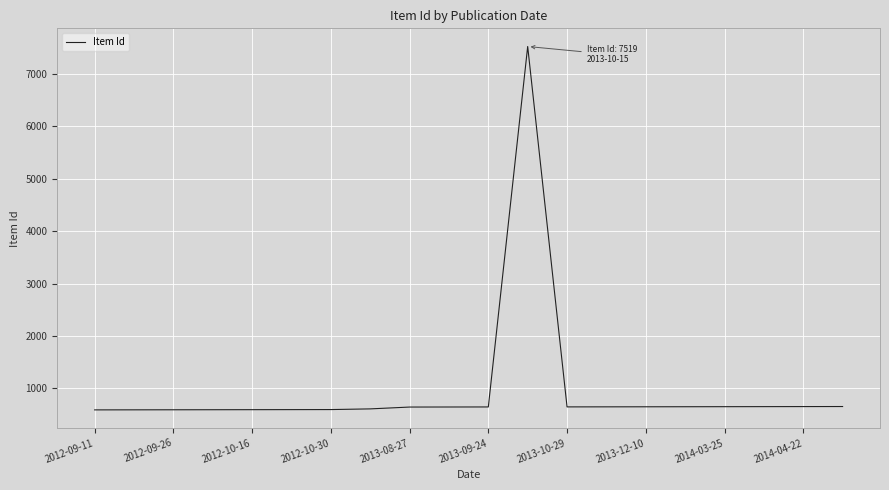

True or false: there are more than 0 points higher than both neighbors.

True